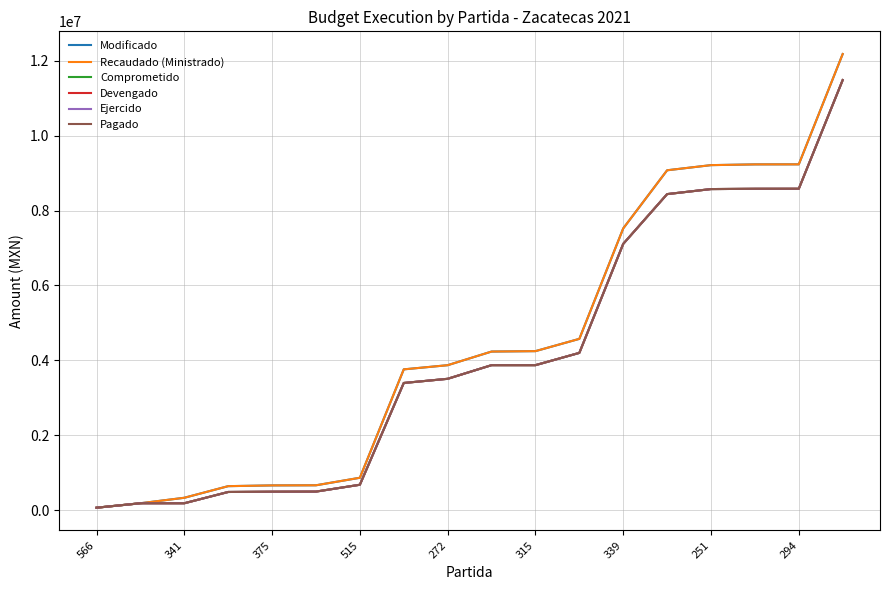

True or false: Recaudado (Ministrado) and Ejercido cross at least once.

False